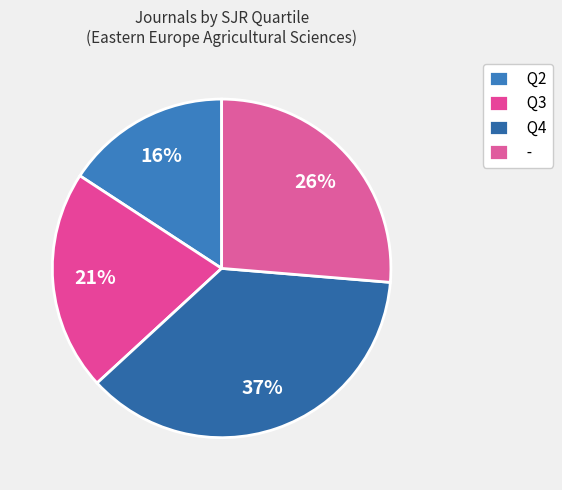

Rank the categories by value from lowest to highest.

Q2, Q3, -, Q4